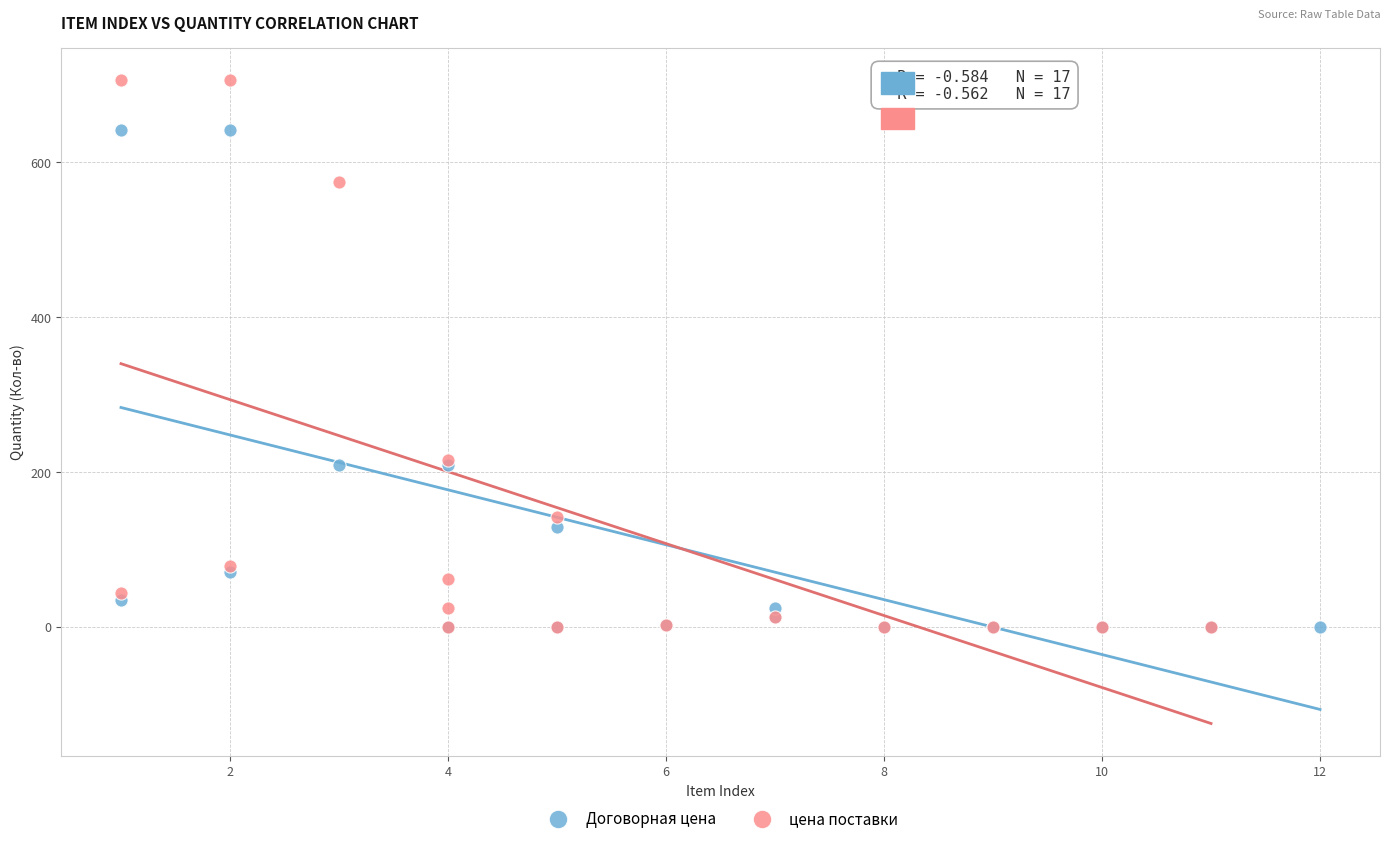

Which series has the widest spread of Y values?

цена поставки